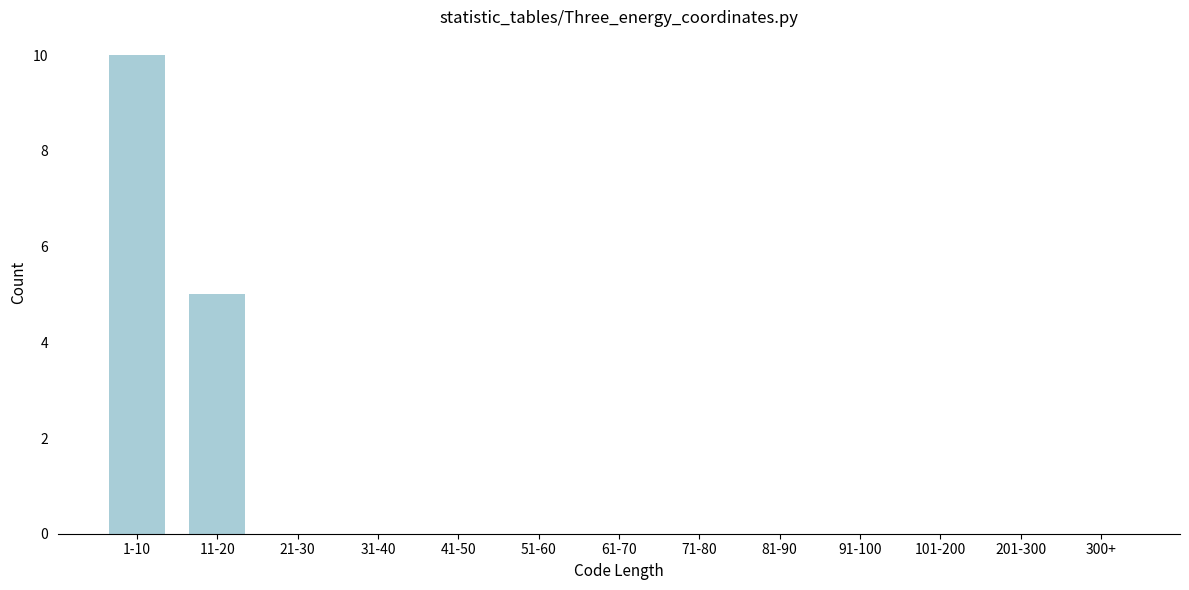

Reading right to left, transcribe all the data shown in this chart.

300+=0	201-300=0	101-200=0	91-100=0	81-90=0	71-80=0	61-70=0	51-60=0	41-50=0	31-40=0	21-30=0	11-20=5	1-10=10